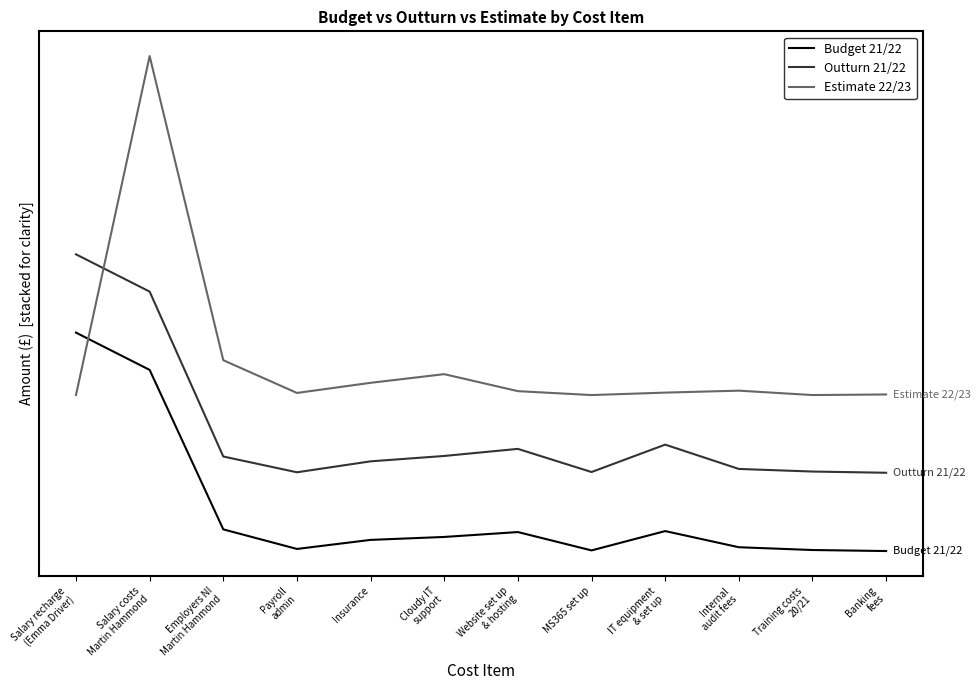

What position from the left is Cloudy IT
support?

6